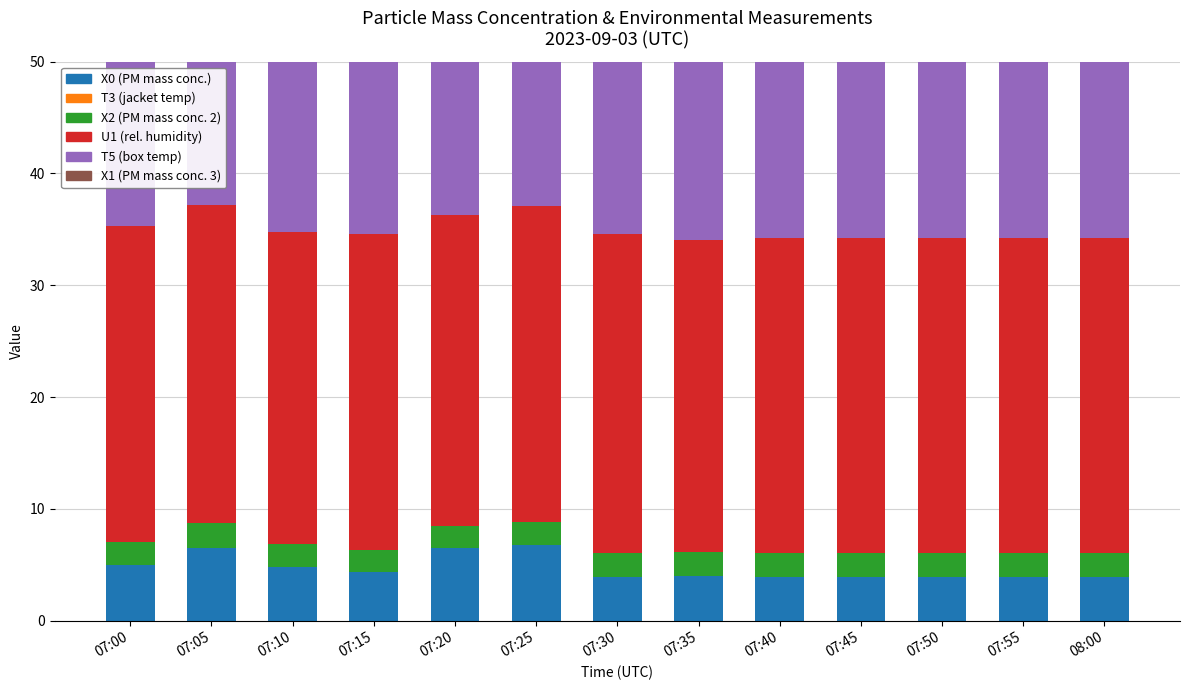

At how many categories does at least one series exceed 29?

13